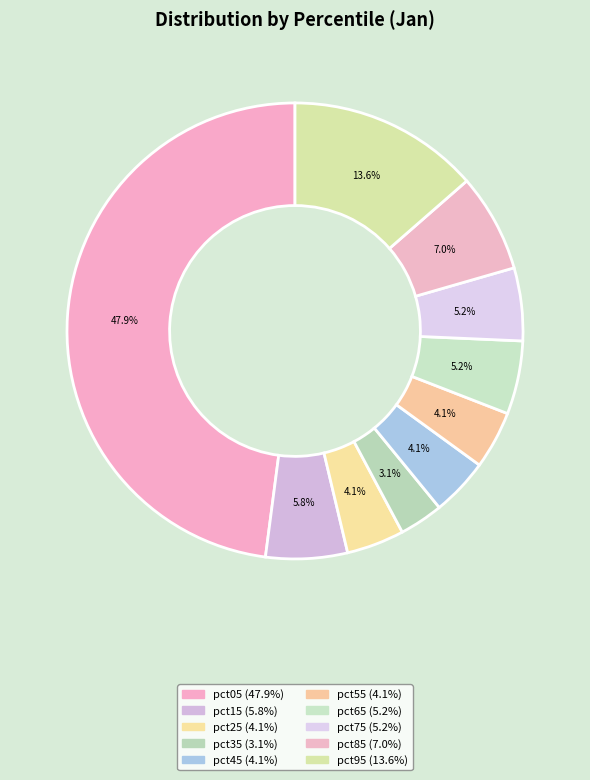

Combined, do pct75 and pct55 account for over 50%?

No